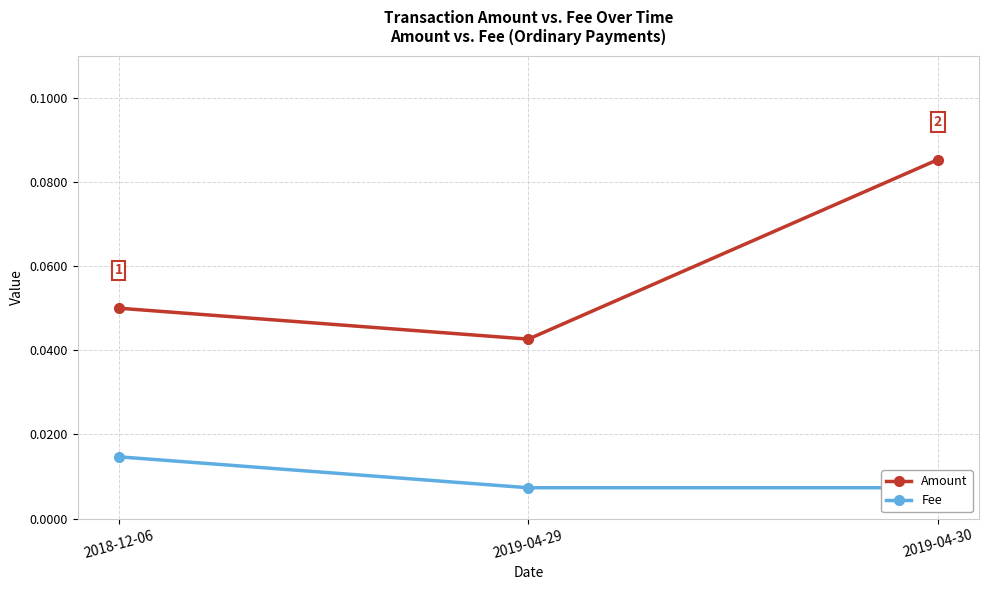

The Fee series shows 0.0 at 2018-12-06. True or false?

True